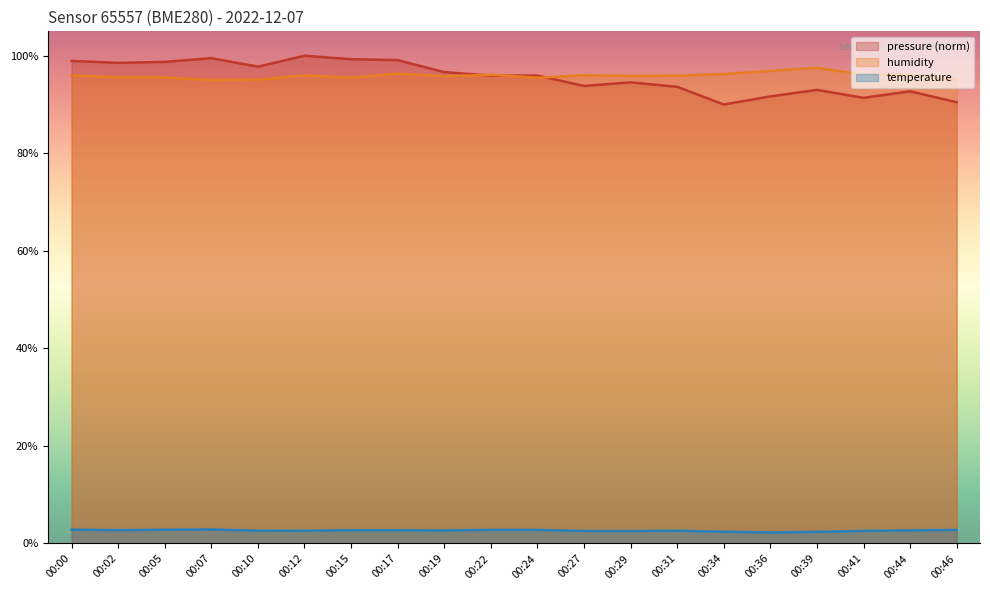

Reading right to left, extract all data points from this chart.

temperature: 00:46=2.8	00:44=2.7	00:41=2.6	00:39=2.4	00:36=2.3	00:34=2.4	00:31=2.6	00:29=2.5	00:27=2.6	00:24=2.8	00:22=2.8	00:19=2.7	00:17=2.7	00:15=2.7	00:12=2.6	00:10=2.6	00:07=2.9	00:05=2.8	00:02=2.7	00:00=2.8
humidity: 00:46=95.2	00:44=96.1	00:41=96.1	00:39=97.5	00:36=96.9	00:34=96.2	00:31=95.9	00:29=95.9	00:27=96.0	00:24=95.5	00:22=96.1	00:19=95.8	00:17=96.3	00:15=95.5	00:12=96.0	00:10=95.1	00:07=95.0	00:05=95.5	00:02=95.6	00:00=95.9
pressure_norm: 00:46=90.5	00:44=92.7	00:41=91.4	00:39=93.0	00:36=91.7	00:34=90.0	00:31=93.6	00:29=94.5	00:27=93.8	00:24=95.9	00:22=95.9	00:19=96.6	00:17=99.1	00:15=99.3	00:12=100.0	00:10=97.8	00:07=99.5	00:05=98.7	00:02=98.5	00:00=98.9